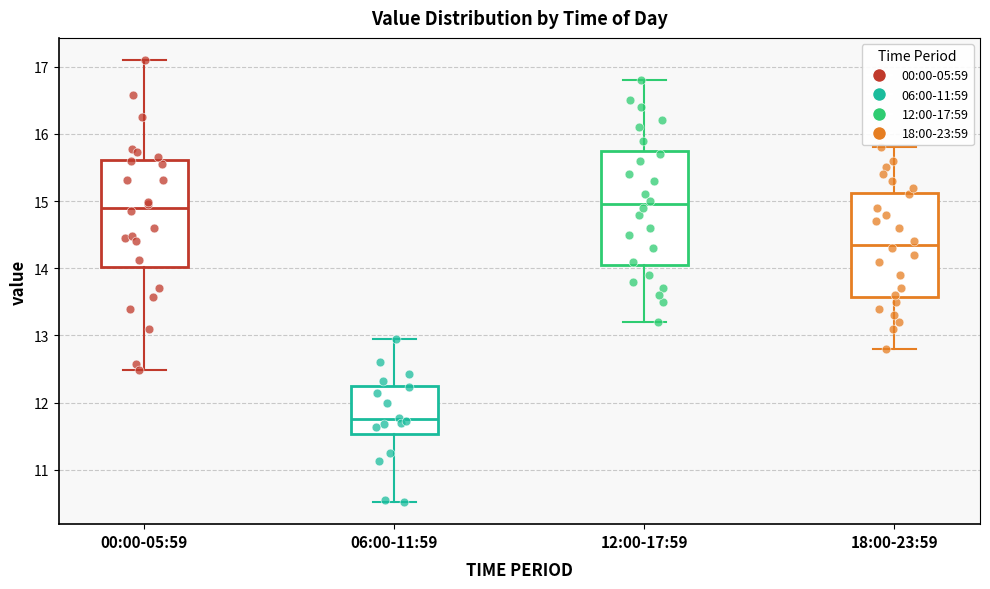

Where does the upper whisker of the box for 06:00-11:59 end on the y-axis? The values are not printed on the chart, so give them approximately, as read against the axis.

13.0